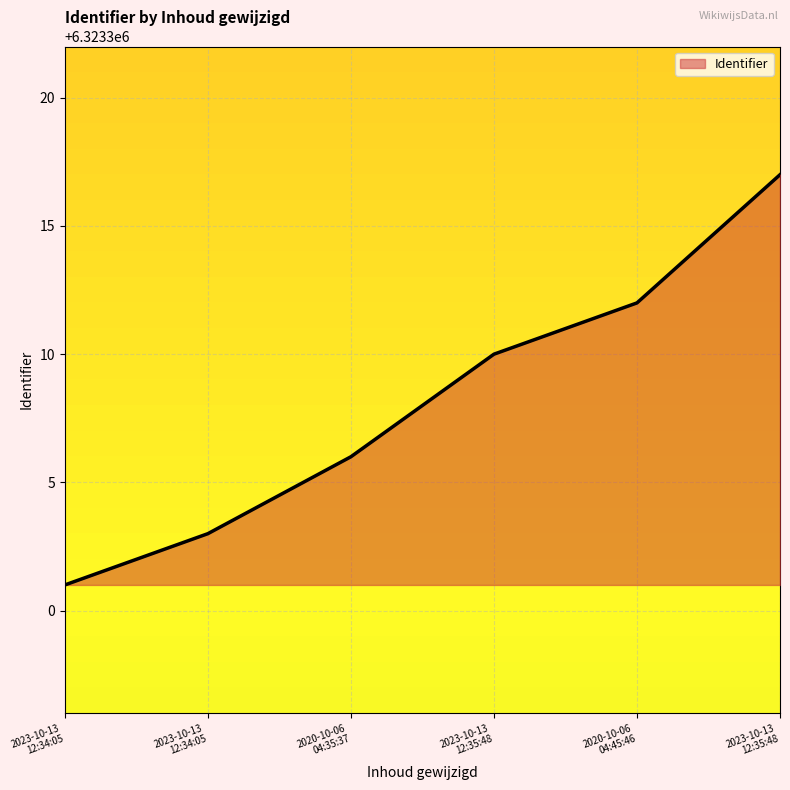

Does the chart have visible grid lines?

Yes